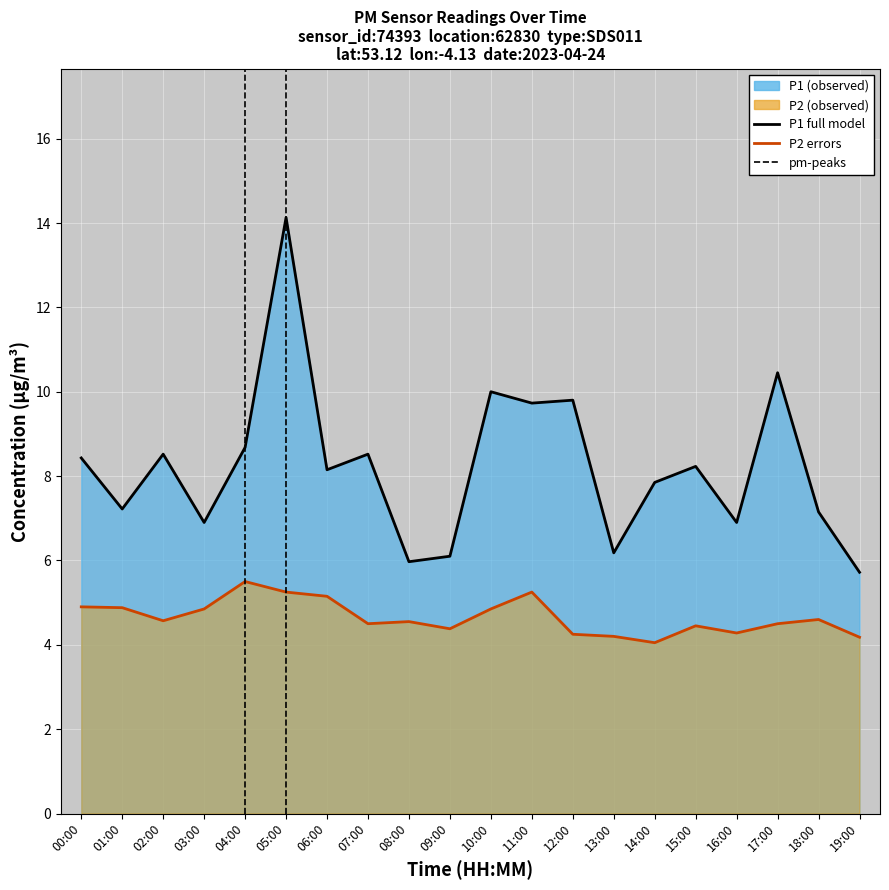

What is the total value across all series at 00:00?

13.3